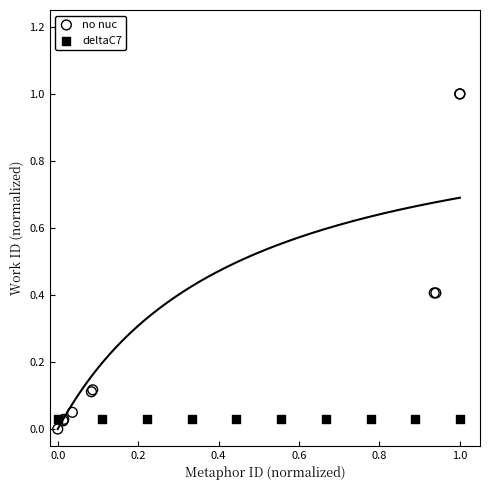

Which series contains the highest Y value?

no nuc